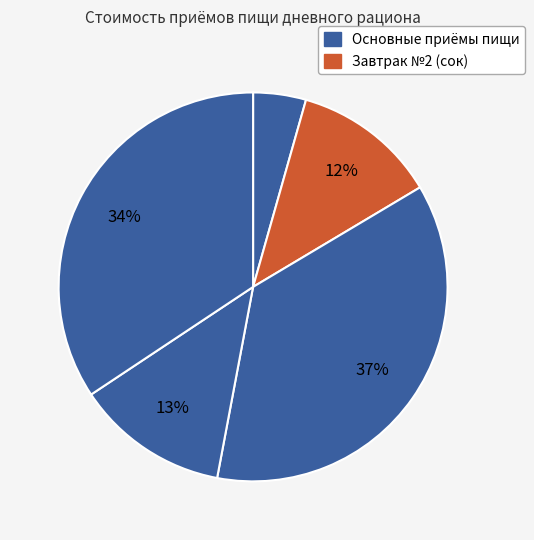

How many slices are in this pie chart?

5